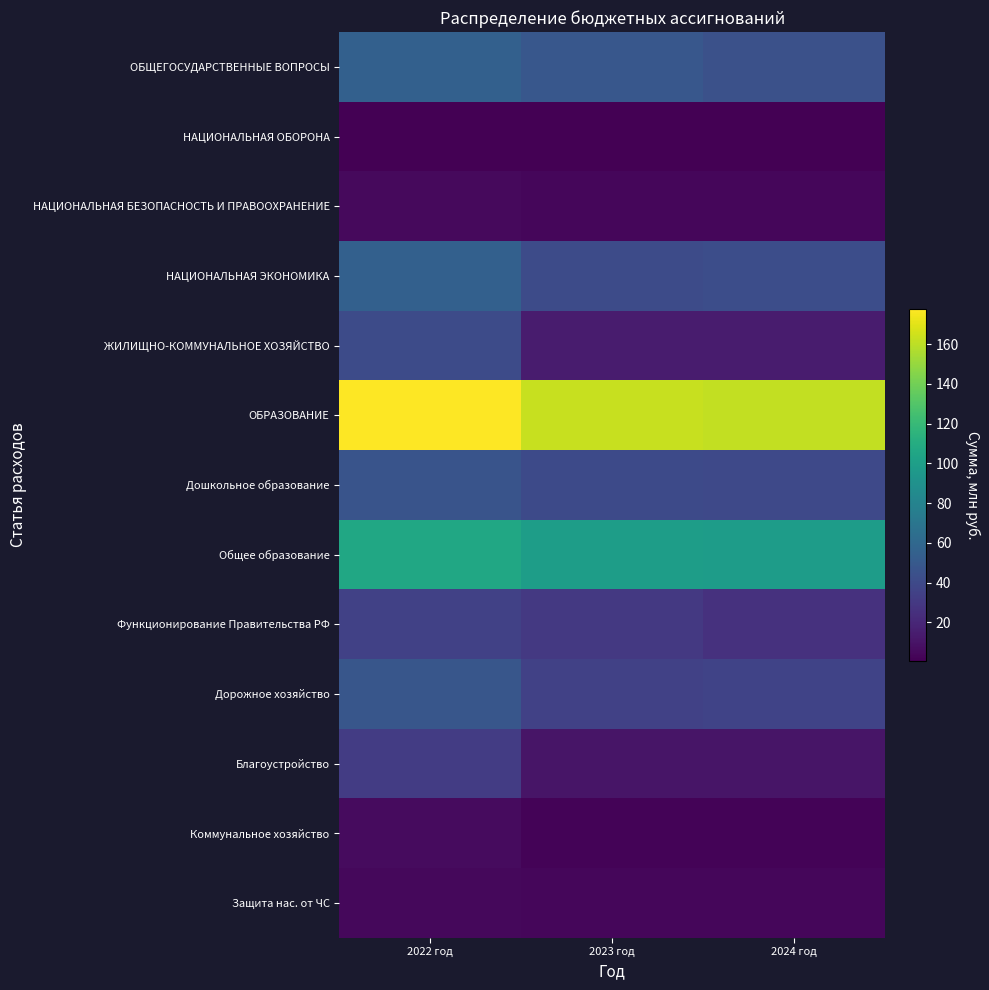

Reading left to right, what are all the values shown in this chart?

ОБЩЕГОСУДАРСТВЕННЫЕ ВОПРОСЫ: 2022 год=54.8	2023 год=48.9	2024 год=44.6
НАЦИОНАЛЬНАЯ ОБОРОНА: 2022 год=0.5	2023 год=0.5	2024 год=0.6
НАЦИОНАЛЬНАЯ БЕЗОПАСНОСТЬ И ПРАВООХРАНЕНИЕ: 2022 год=5.0	2023 год=3.7	2024 год=3.7
НАЦИОНАЛЬНАЯ ЭКОНОМИКА: 2022 год=54.7	2023 год=41.1	2024 год=42.5
ЖИЛИЩНО-КОММУНАЛЬНОЕ ХОЗЯЙСТВО: 2022 год=41.3	2023 год=13.8	2024 год=13.8
ОБРАЗОВАНИЕ: 2022 год=177.8	2023 год=163.2	2024 год=161.7
Дошкольное образование: 2022 год=46.5	2023 год=40.4	2024 год=39.7
Общее образование: 2022 год=106.3	2023 год=99.4	2024 год=98.5
Функционирование Правительства РФ: 2022 год=35.0	2023 год=30.0	2024 год=26.1
Дорожное хозяйство: 2022 год=47.9	2023 год=34.5	2024 год=36.0
Благоустройство: 2022 год=32.4	2023 год=10.6	2024 год=10.6
Коммунальное хозяйство: 2022 год=5.9	2023 год=2.5	2024 год=2.5
Защита нас. от ЧС: 2022 год=4.5	2023 год=3.3	2024 год=3.3